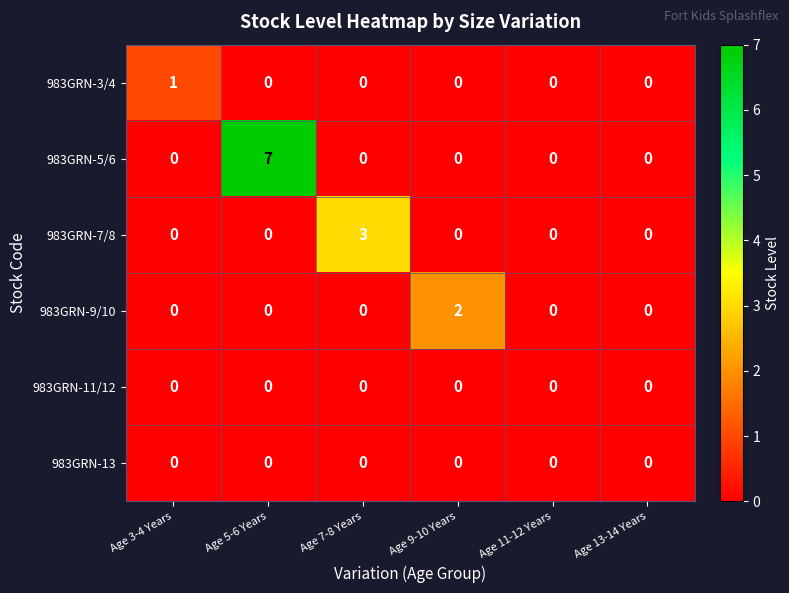

Is it true that 983GRN-9/10 equals 0 at Age 7-8 Years?

True